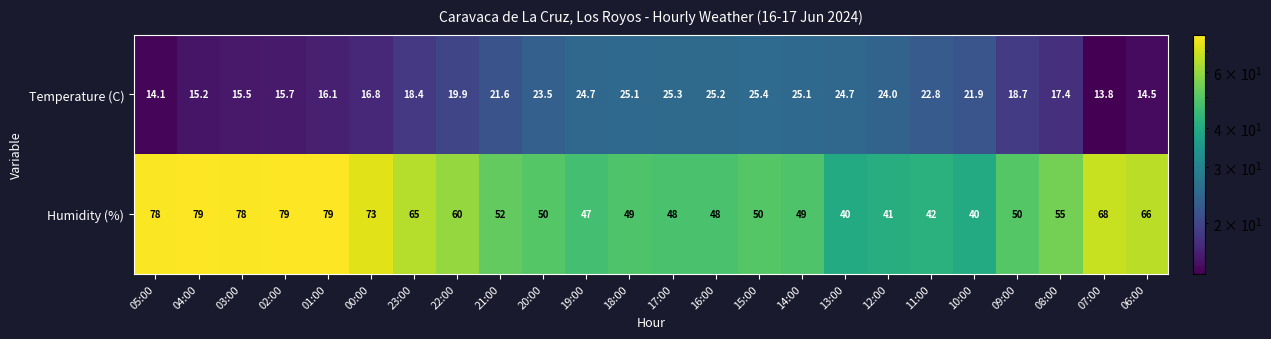

At 14:00, list the series in order from smallest to largest.

Temperature (C), Humidity (%)